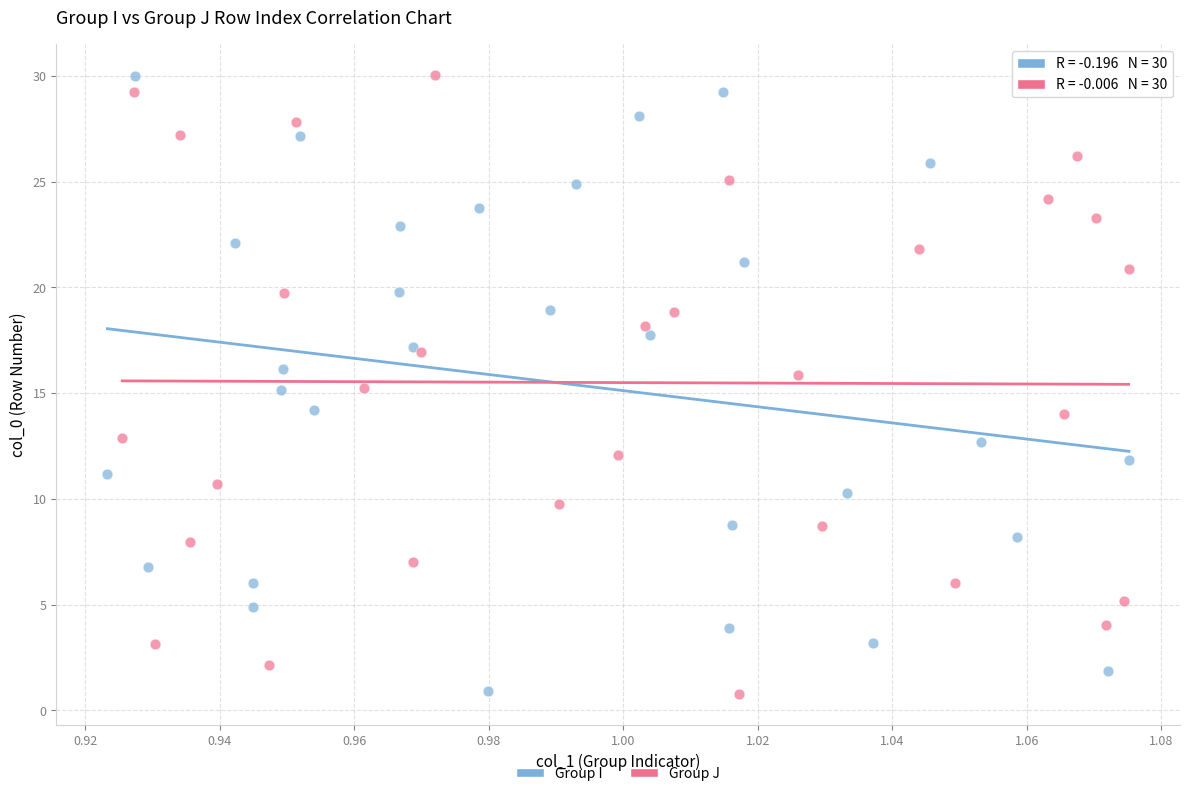

What are all the series names shown in the legend?

Group I, Group J